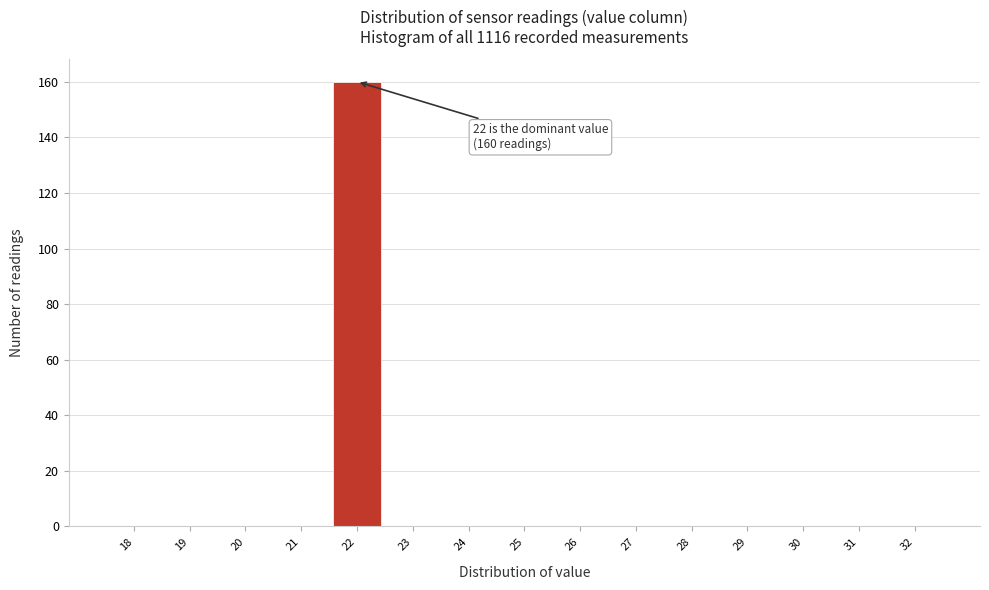

Reading right to left, what are all the values shown in this chart?

32=0	31=0	30=0	29=0	28=0	27=0	26=0	25=0	24=0	23=0	22=160	21=0	20=0	19=0	18=0